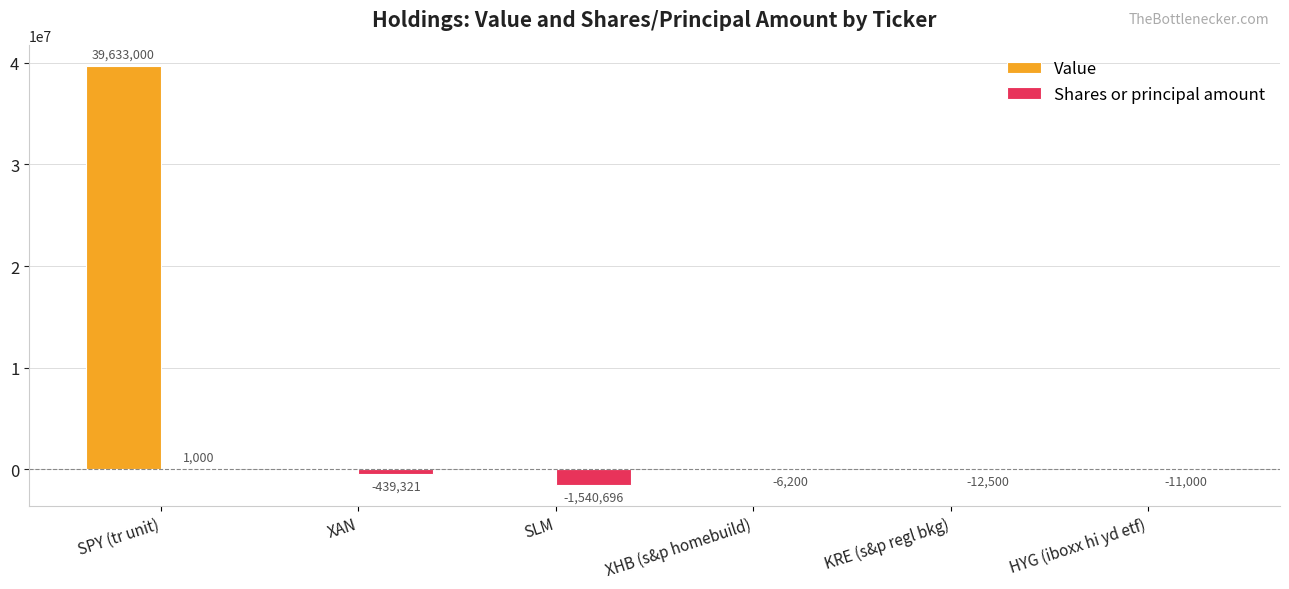

What is the sum of all Value values?

39633000